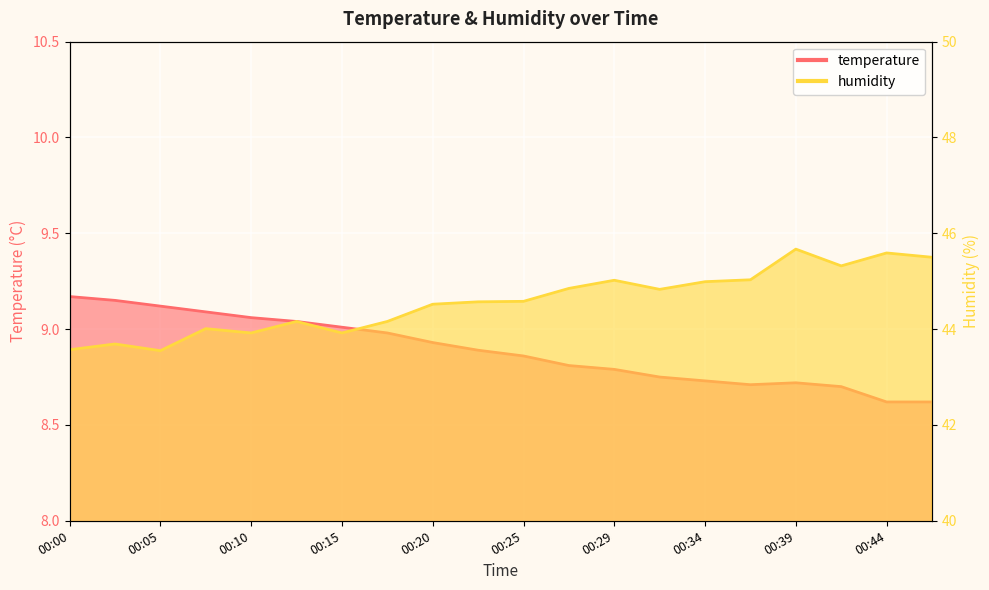

How many lines are shown in the chart?

2